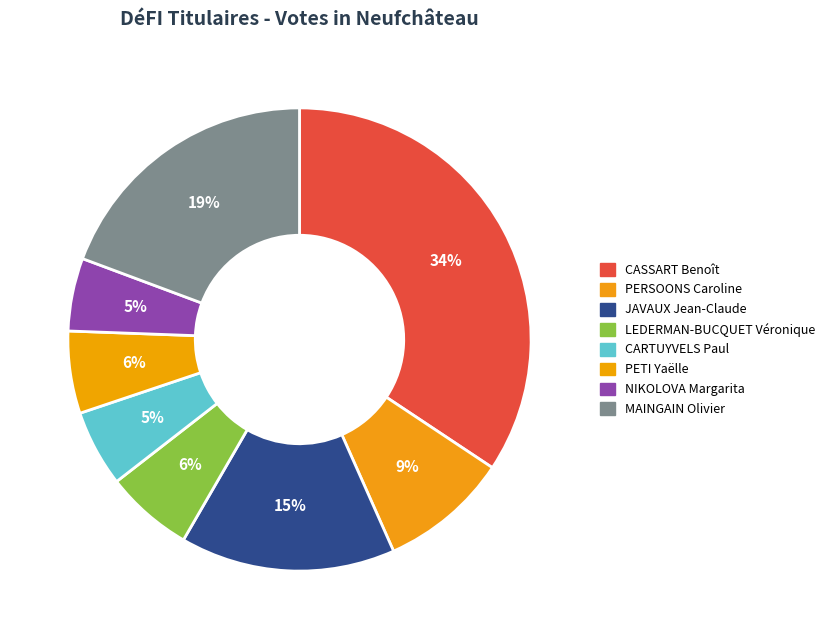

Which category has the smallest portion of the pie?

NIKOLOVA Margarita